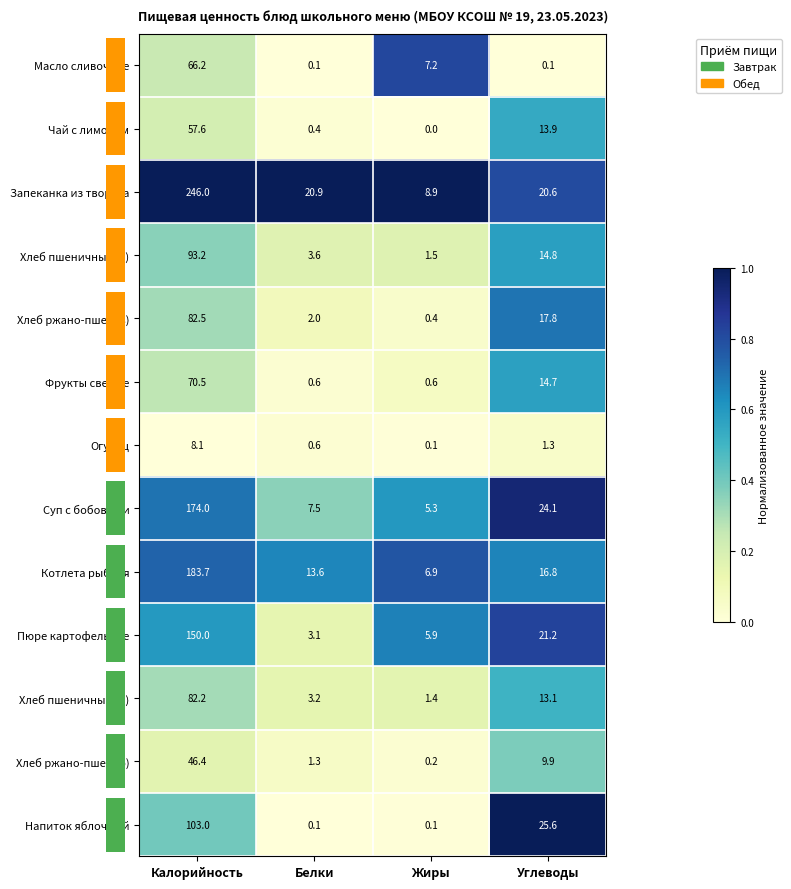

Which category has the lowest value across all series?

Жиры